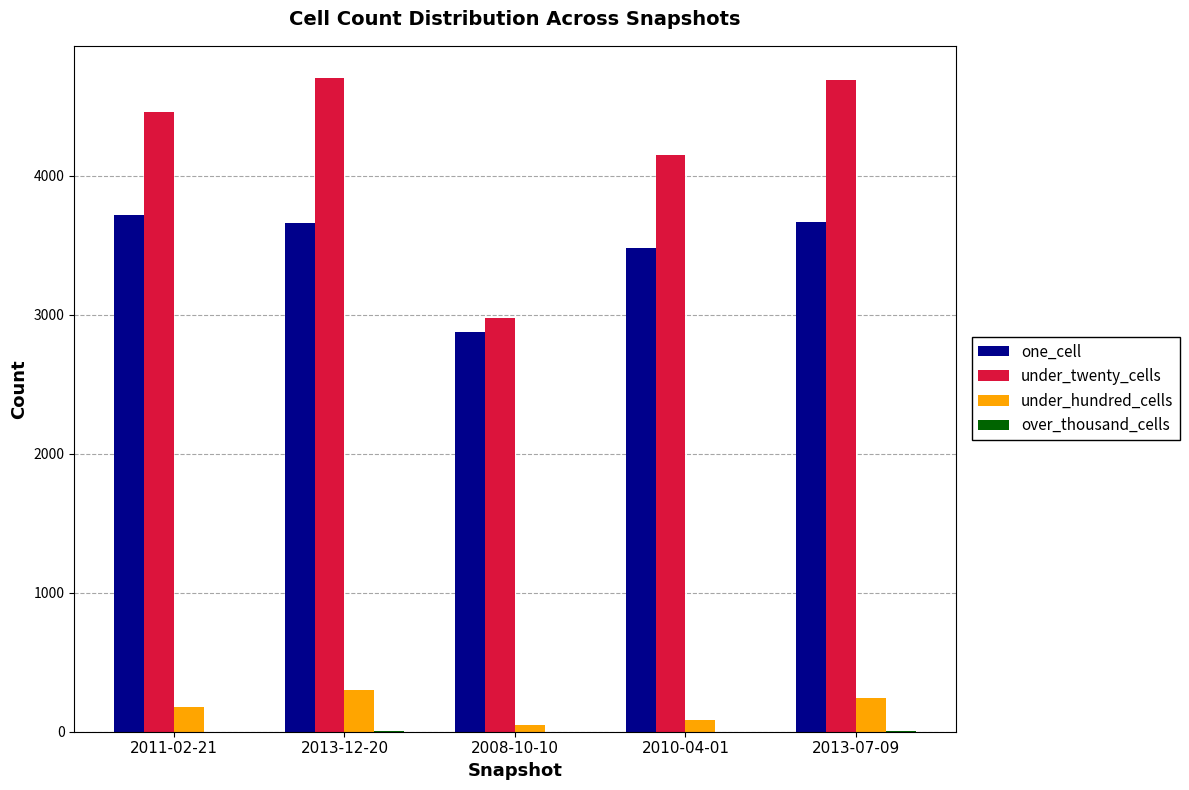

What is the approximate value of under_twenty_cells at 2011-02-21?

4462